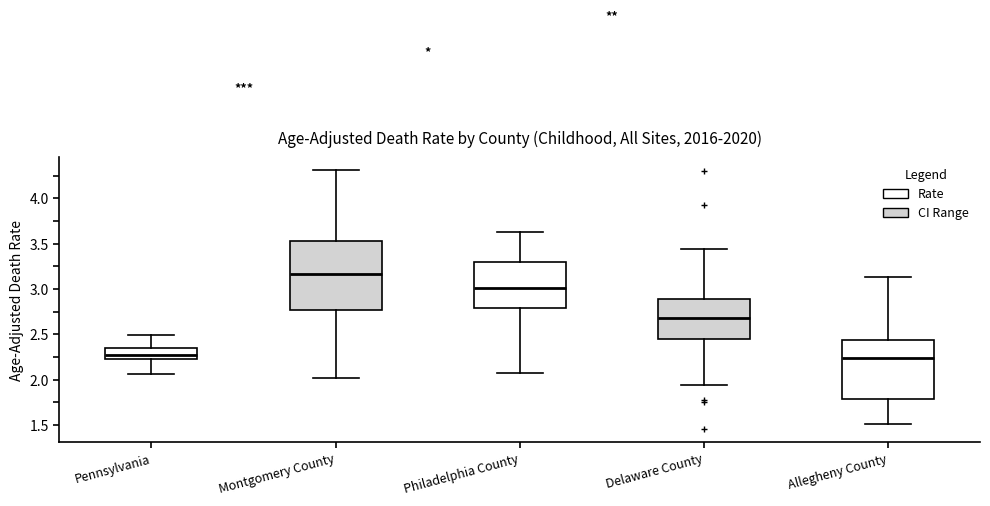

Reading left to right, transcribe this box plot: for each box, give where its median line is, the range the box spans, and where its two whiskers end, as read against the y-axis. The values are not printed on the chart, so give them approximately, as read against the axis.

Pennsylvania: median 2.25 (inside the box), box 2.25 to 2.35, whiskers 2.05 to 2.50
Montgomery County: median 3.15, box 2.75 to 3.55, whiskers 2.00 to 4.30
Philadelphia County: median 3.00, box 2.80 to 3.30, whiskers 2.05 to 3.65
Delaware County: median 2.70, box 2.45 to 2.90, whiskers 1.95 to 3.45
Allegheny County: median 2.25, box 1.80 to 2.45, whiskers 1.50 to 3.15